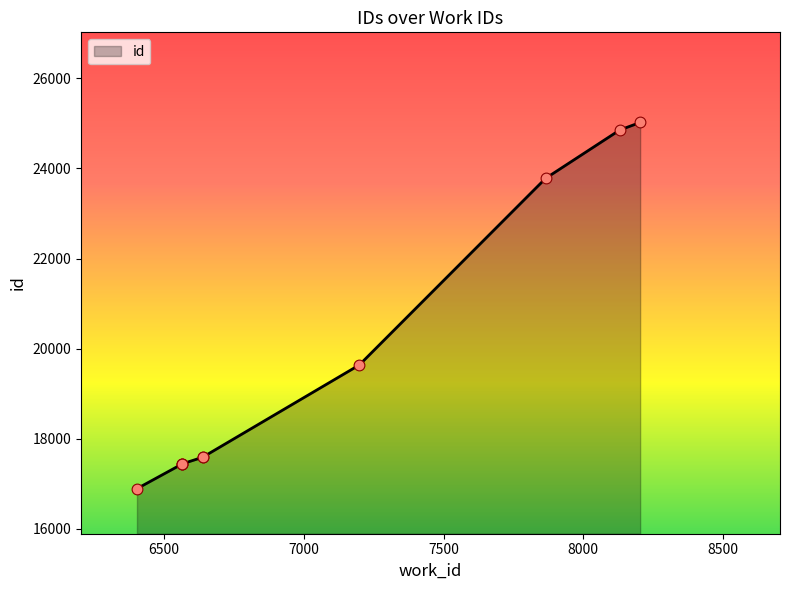

What is the ratio of the value at 7199 to the value at 6639?

1.1